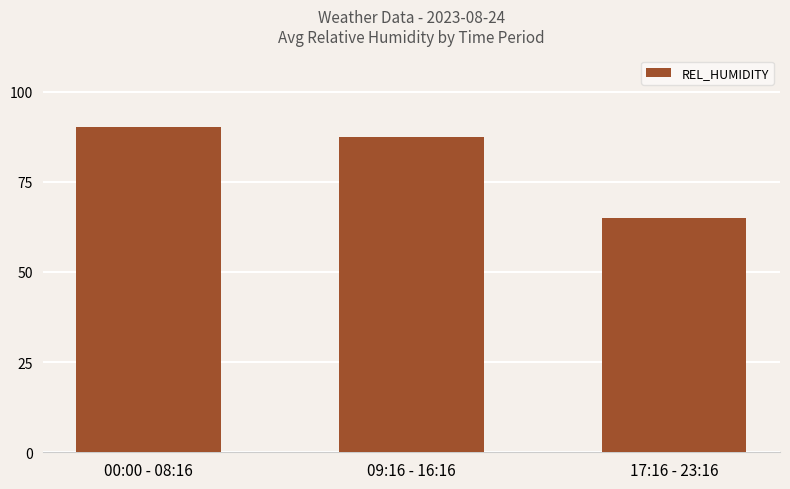

Count the number of categories in the chart.

3